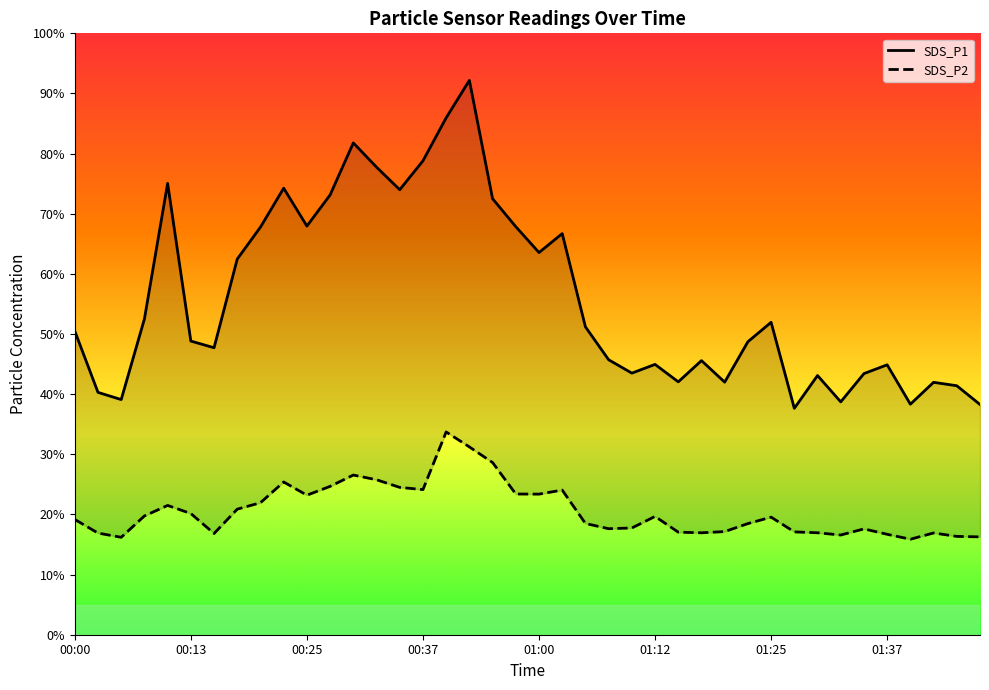

Which category has the lowest value in the SDS_P2 series?

01:39